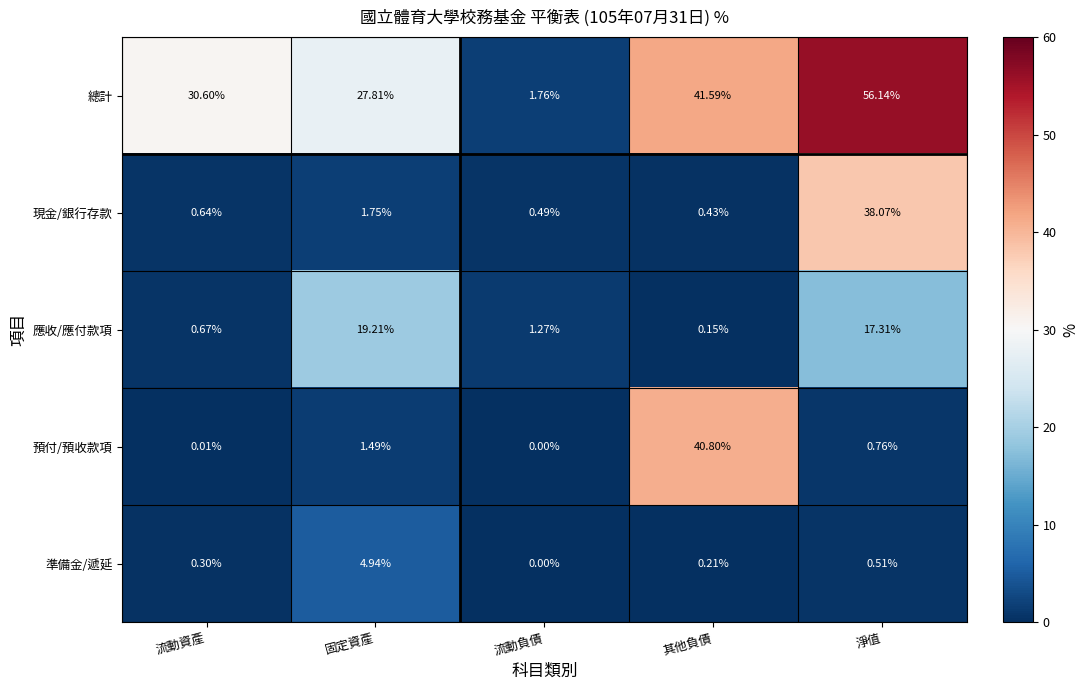

At which label does 預付/預收款項 reach its minimum?

流動負債